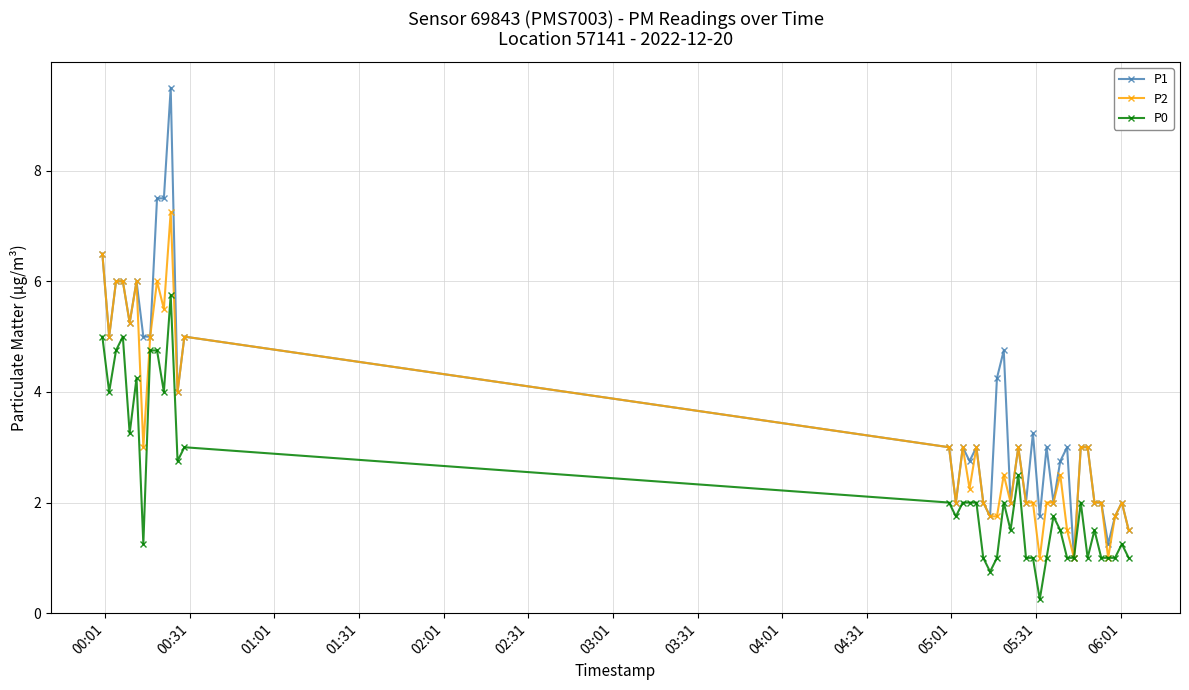

What is the value of the P2 point at the 36th from the left?

2.0